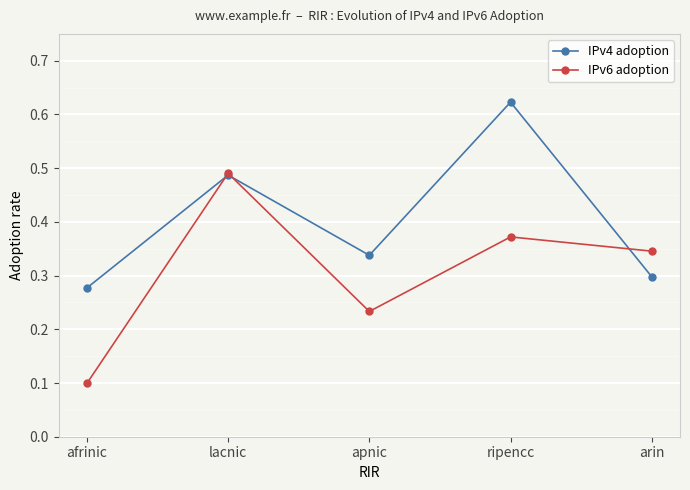

How many interior local valleys does the IPv4 adoption series have?

1